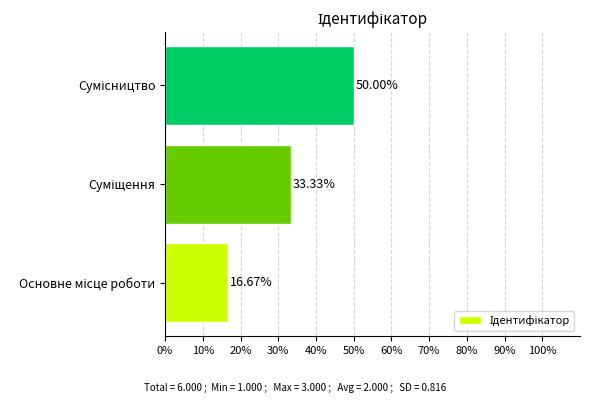

What is the difference between the maximum and minimum values?

33.3